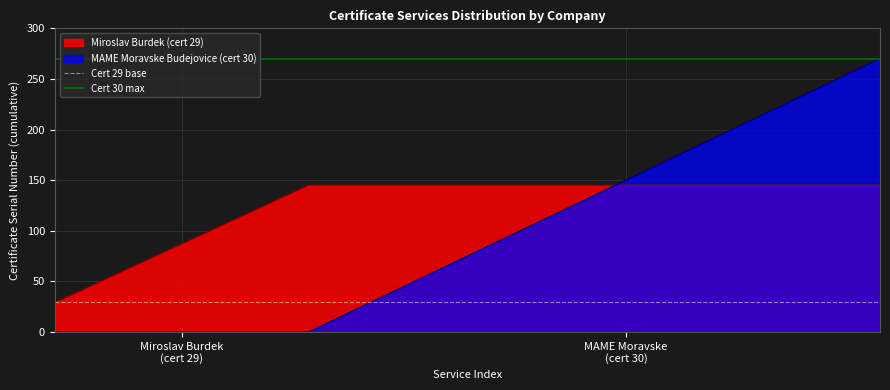

What is the sum of all Cert 29 base values?

60